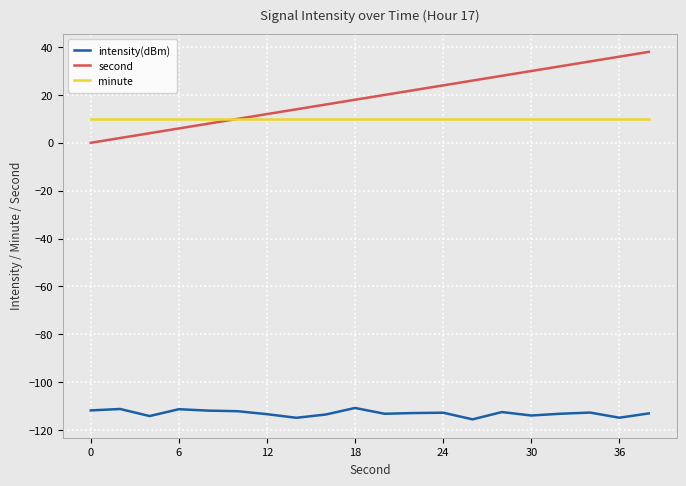

True or false: intensity(dBm) and minute intersect in this chart.

False